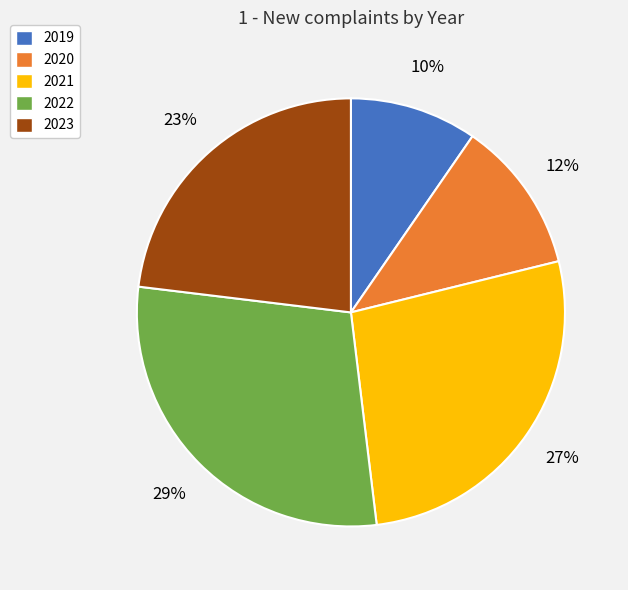

What is the smallest slice in the pie chart?

2019